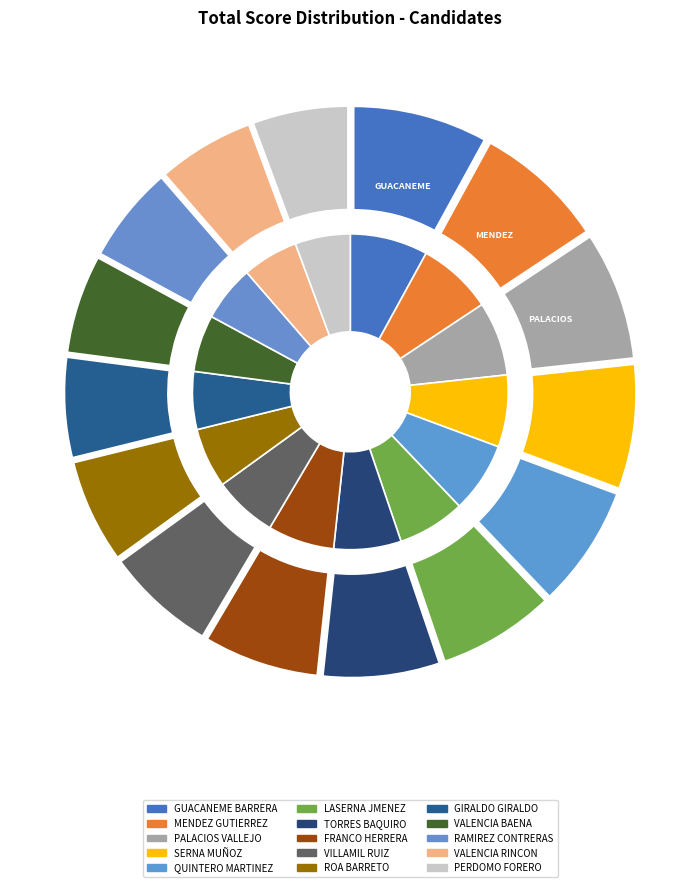

How many segments does this pie chart have?

15